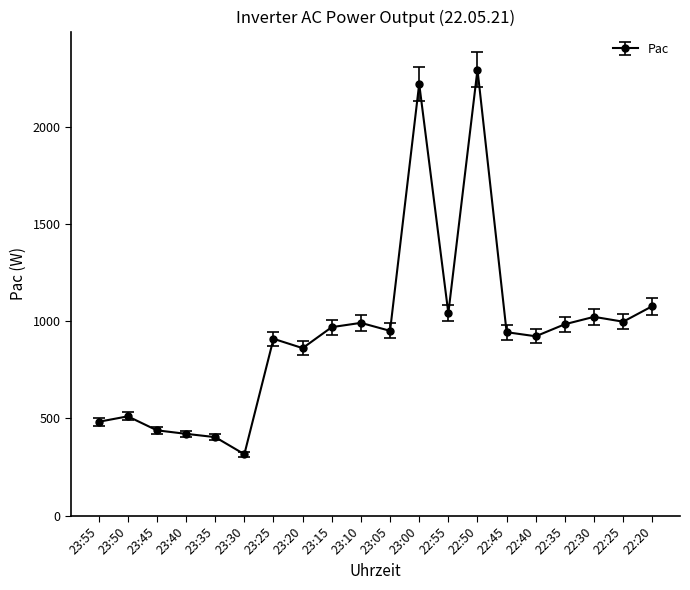

What is the average value?

938